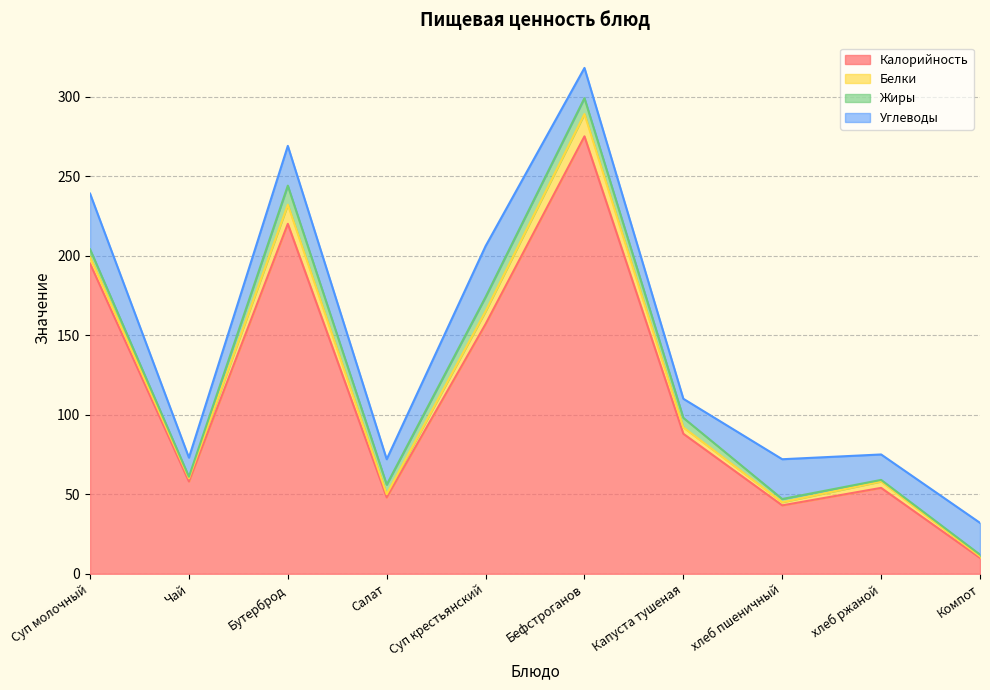

Does the chart display data point markers on the line(s)?

No